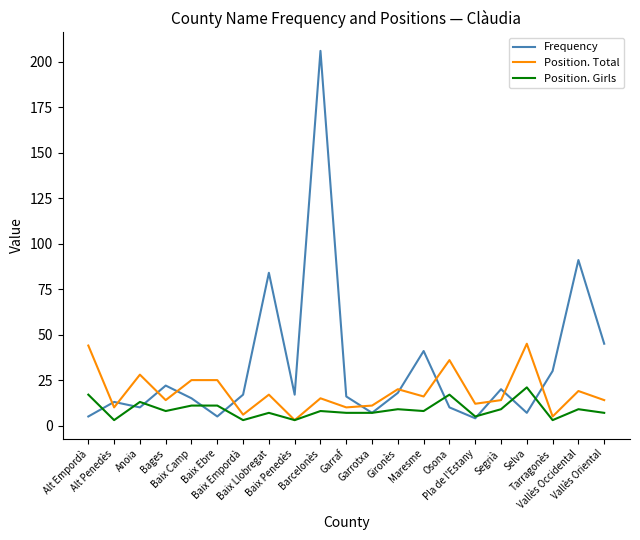

List the series in order of their overall mean, highest first.

Frequency, Position. Total, Position. Girls